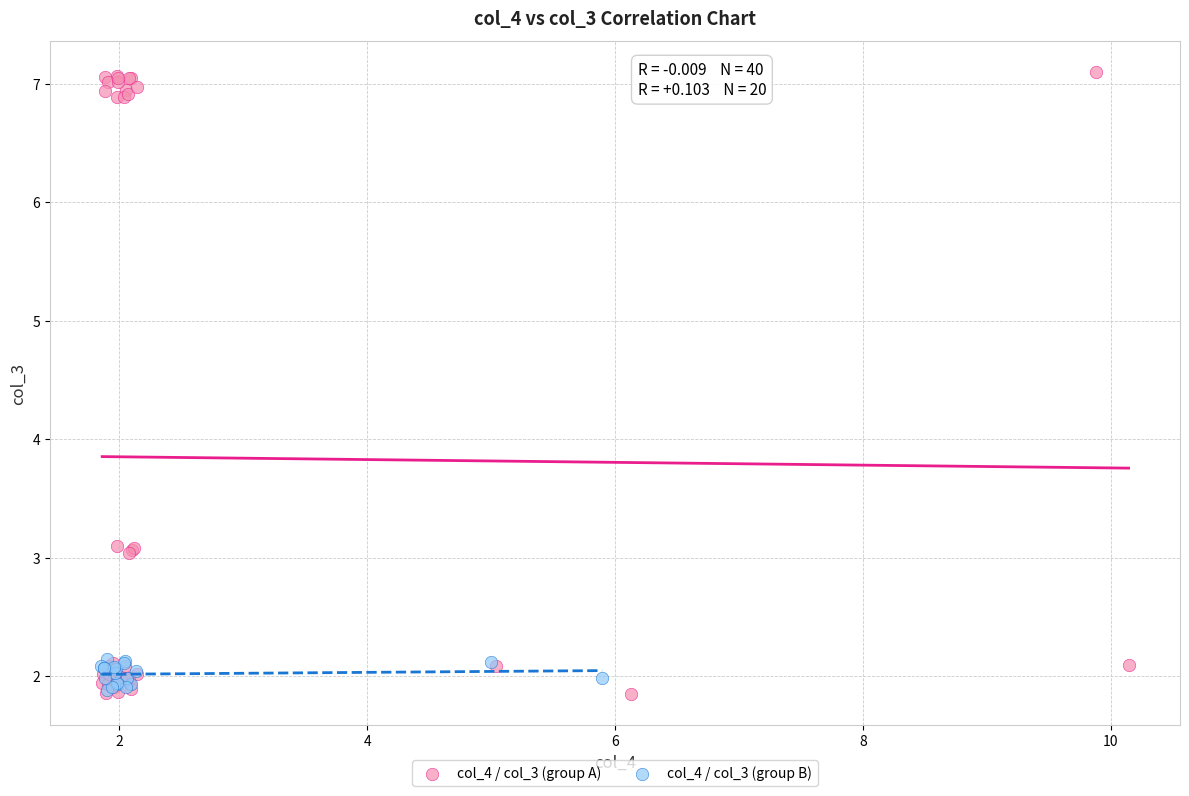

Which series has the widest spread of Y values?

col_4 / col_3 (group A)